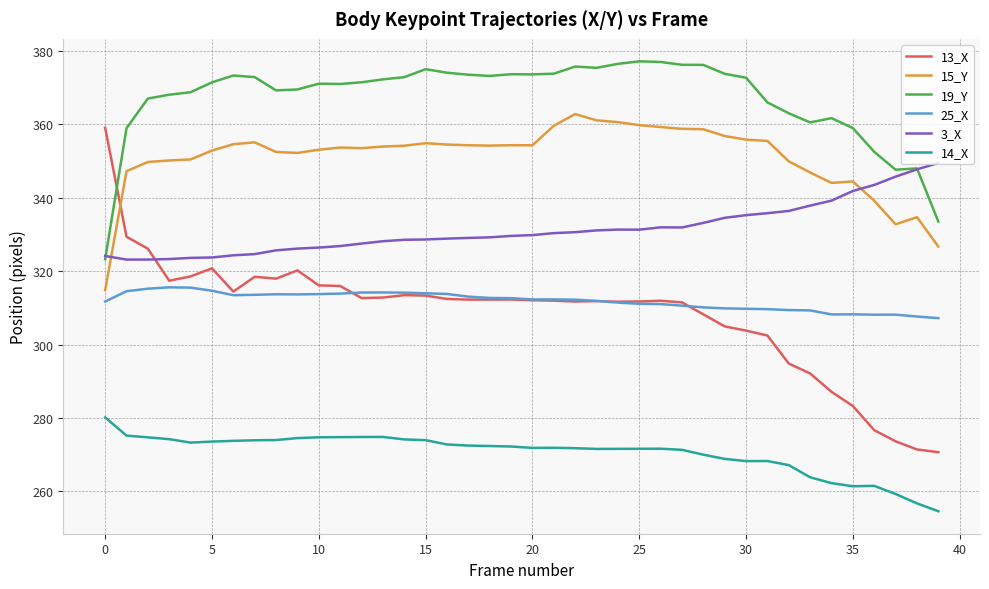

Which series has the largest range (max minus min)?

13_X